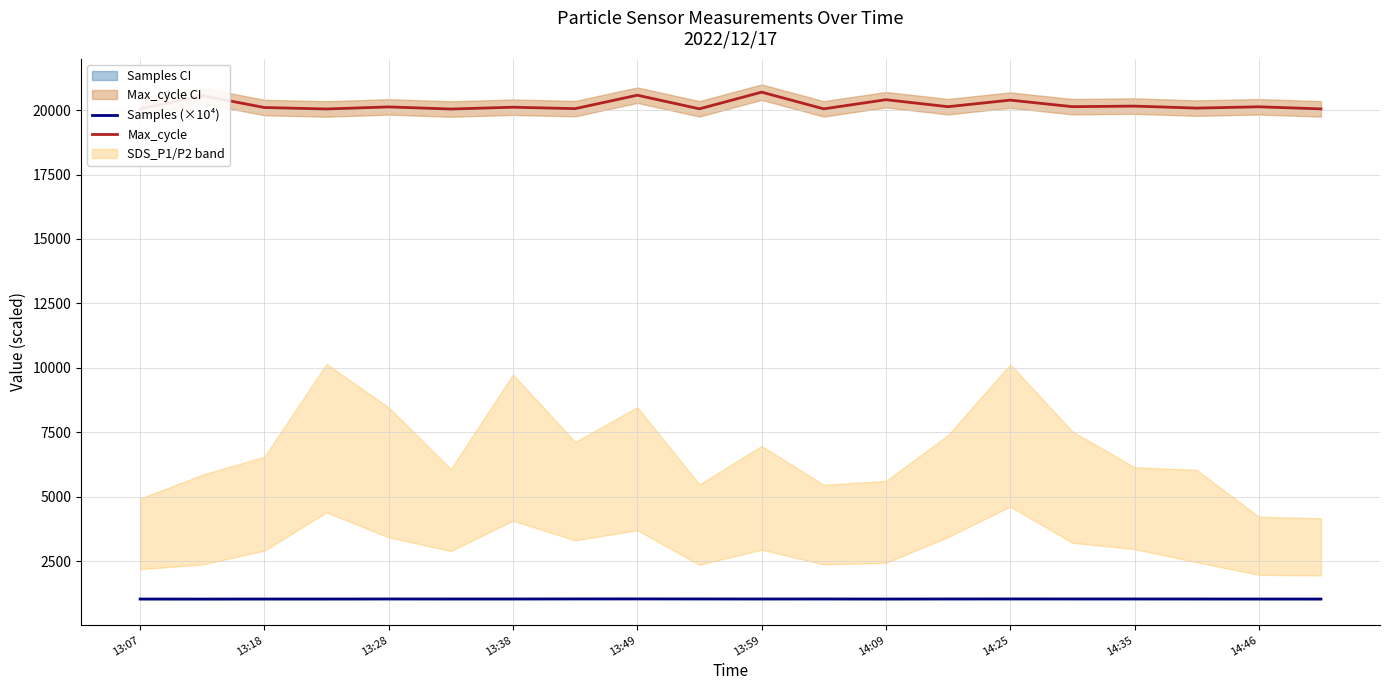

What is the sum of the Max_cycle values at 14:35 and 13:07?

40200.0